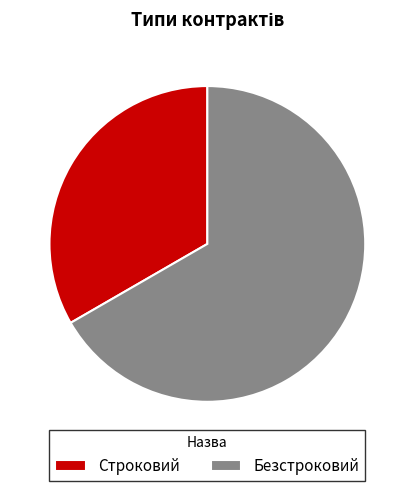

True or false: Безстроковий accounts for 73% of the total.

False